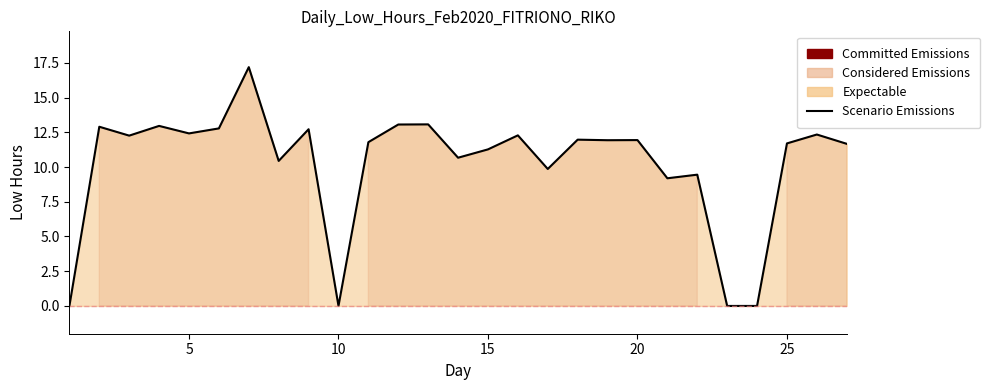

The chart shows a value of 2.2 at 21. True or false?

False